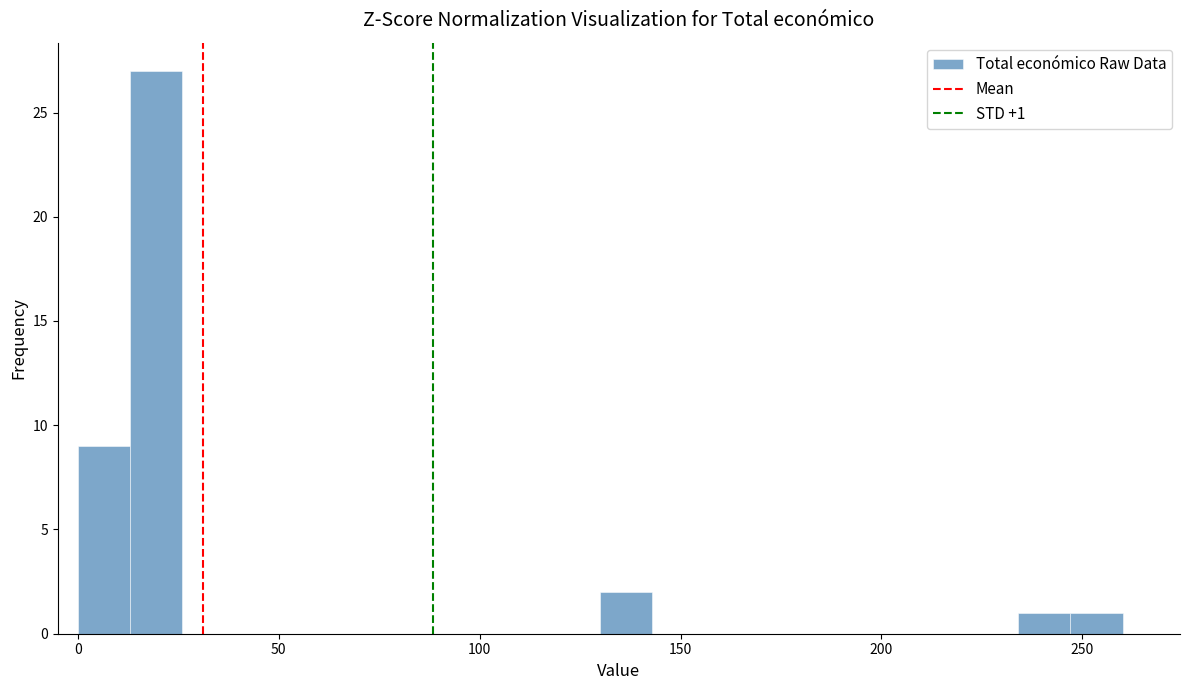

Read against the x-axis, roughly where is the centre of the tallest bar?

20